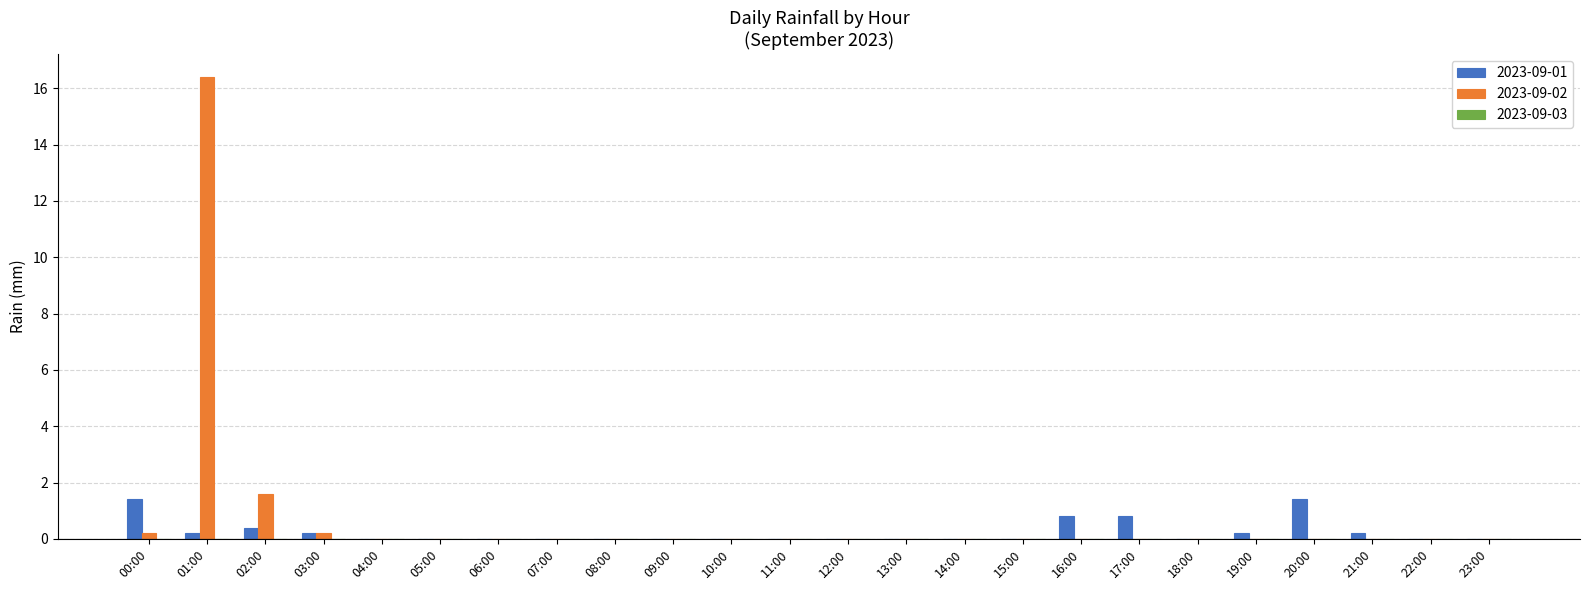

What is the sum of all 2023-09-01 values?

5.6